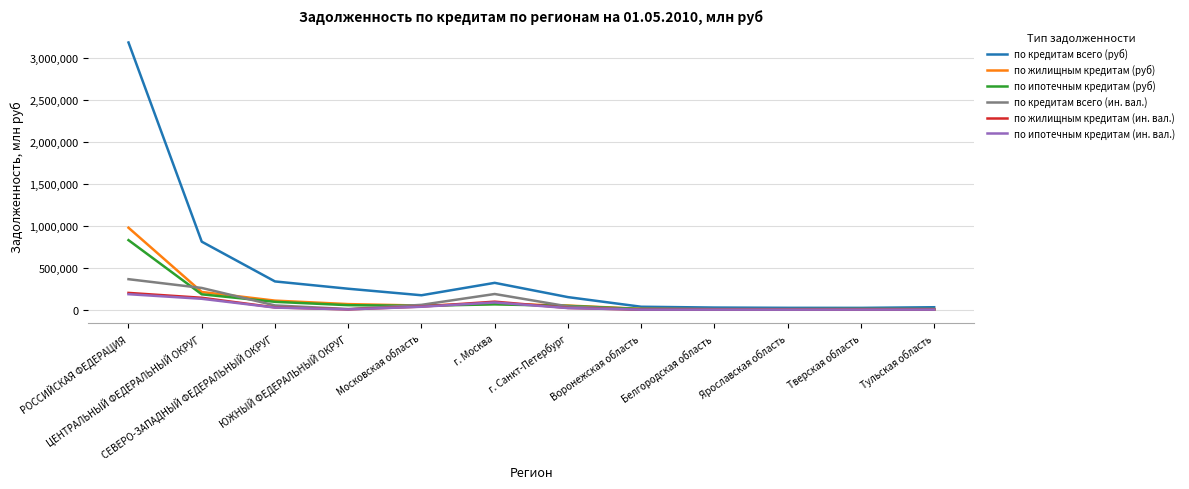

Which series has the widest spread of values?

по кредитам всего (руб)